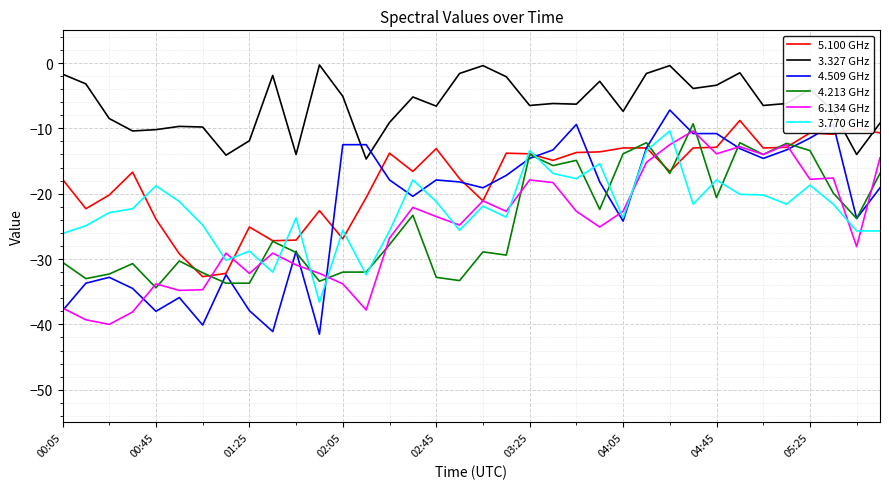

Which series has the largest total across all categories?

3.327 GHz